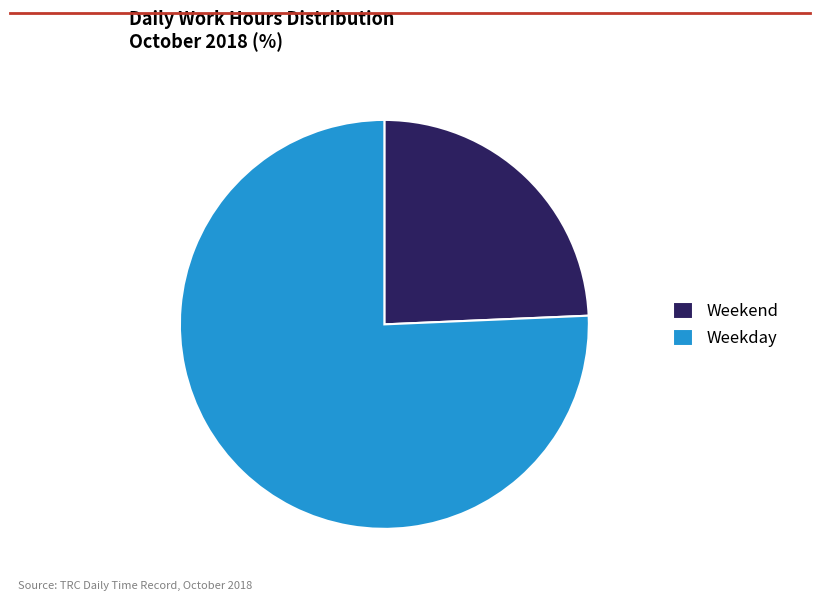

Do Weekday and Weekend together represent more than half of the pie?

Yes